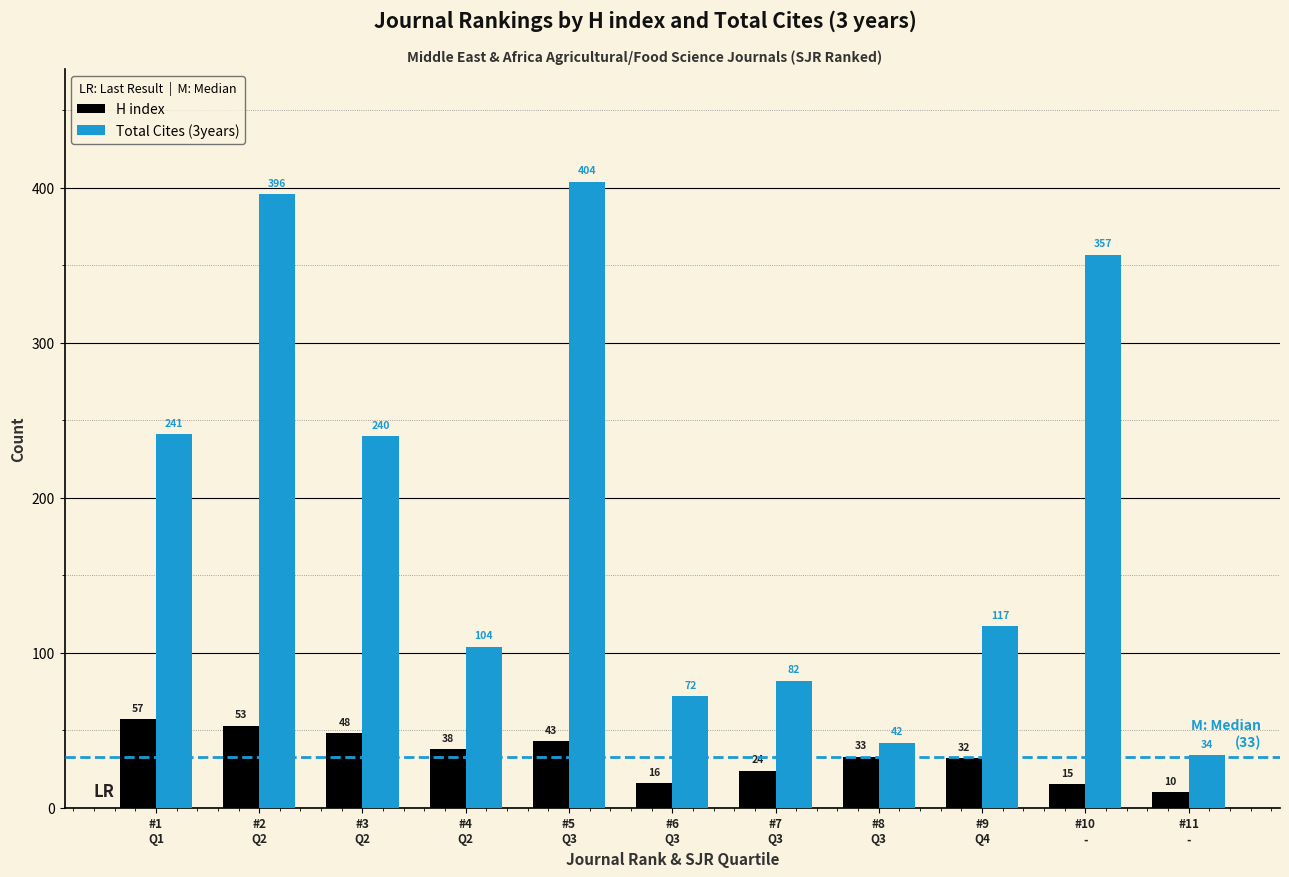

The H index series shows 53 at #2
Q2. True or false?

True